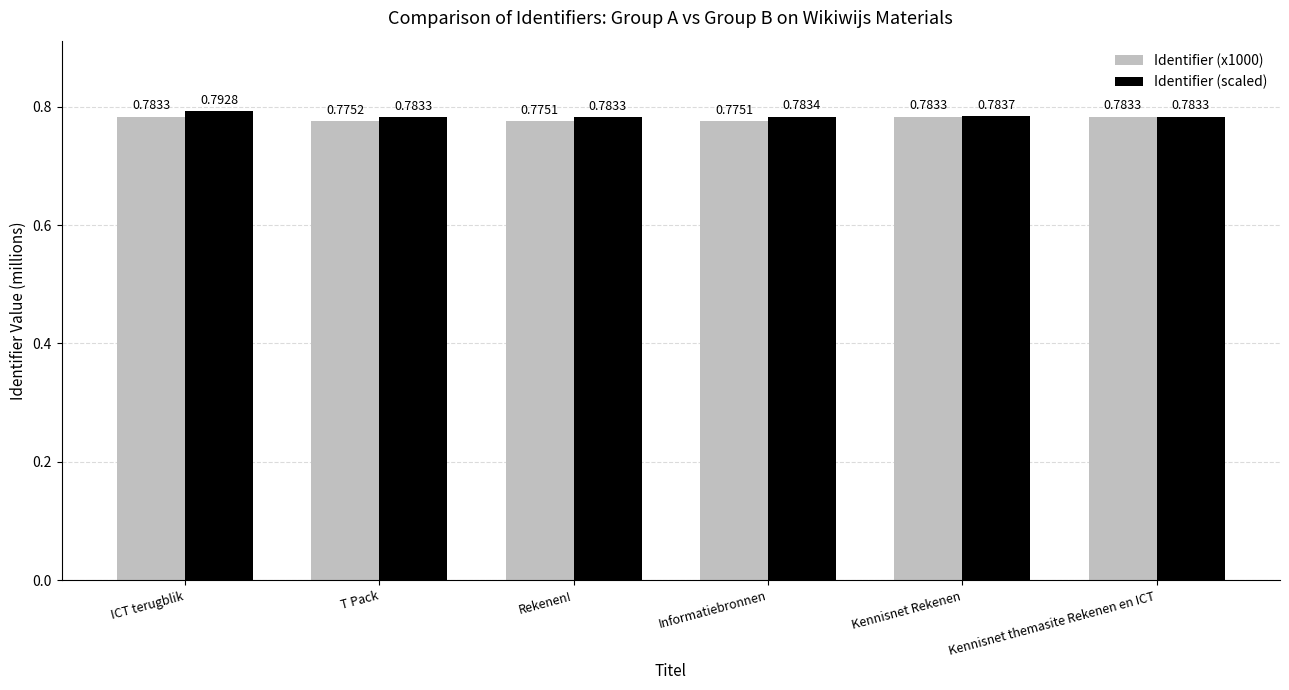

List the series in order of their overall mean, highest first.

Identifier (scaled), Identifier (x1000)